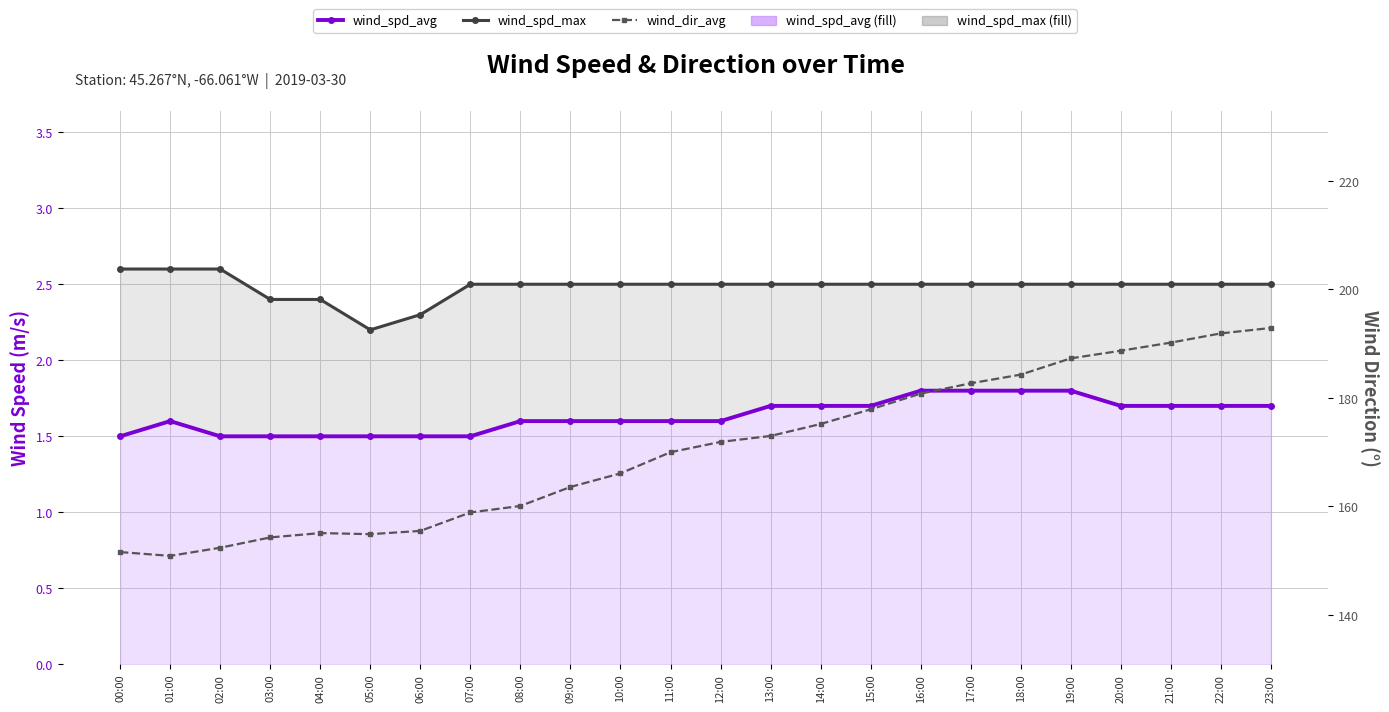

Reading left to right, extract all data points from this chart.

wind_spd_avg: 00:00=1.5	01:00=1.6	02:00=1.5	03:00=1.5	04:00=1.5	05:00=1.5	06:00=1.5	07:00=1.5	08:00=1.6	09:00=1.6	10:00=1.6	11:00=1.6	12:00=1.6	13:00=1.7	14:00=1.7	15:00=1.7	16:00=1.8	17:00=1.8	18:00=1.8	19:00=1.8	20:00=1.7	21:00=1.7	22:00=1.7	23:00=1.7
wind_spd_max: 00:00=2.6	01:00=2.6	02:00=2.6	03:00=2.4	04:00=2.4	05:00=2.2	06:00=2.3	07:00=2.5	08:00=2.5	09:00=2.5	10:00=2.5	11:00=2.5	12:00=2.5	13:00=2.5	14:00=2.5	15:00=2.5	16:00=2.5	17:00=2.5	18:00=2.5	19:00=2.5	20:00=2.5	21:00=2.5	22:00=2.5	23:00=2.5
wind_dir_avg: 00:00=151.6	01:00=150.9	02:00=152.4	03:00=154.3	04:00=155.1	05:00=154.9	06:00=155.5	07:00=158.9	08:00=160.1	09:00=163.6	10:00=166.1	11:00=170.0	12:00=171.9	13:00=173.0	14:00=175.2	15:00=177.9	16:00=180.8	17:00=182.7	18:00=184.3	19:00=187.3	20:00=188.7	21:00=190.2	22:00=191.9	23:00=192.9